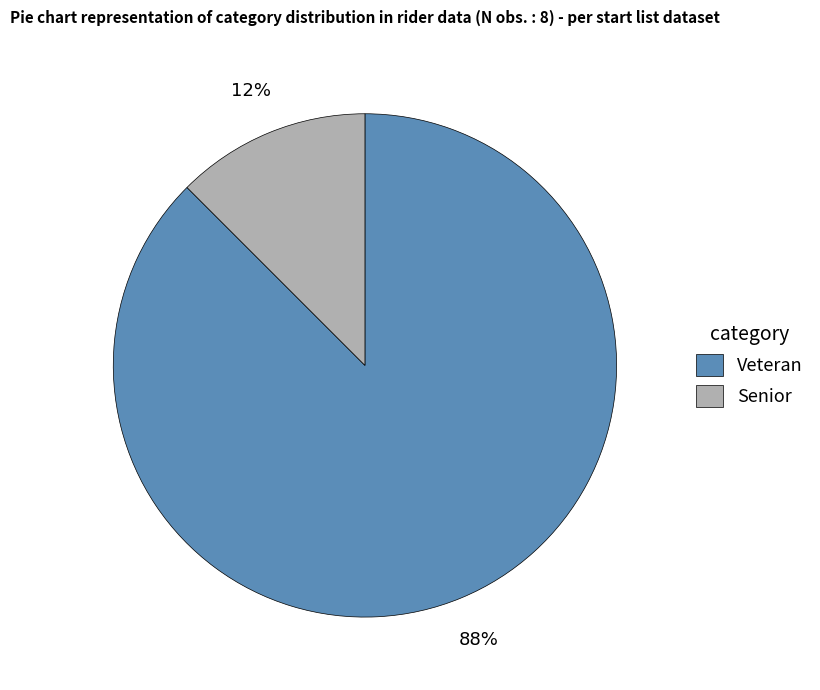

Do Senior and Veteran together represent more than half of the pie?

Yes